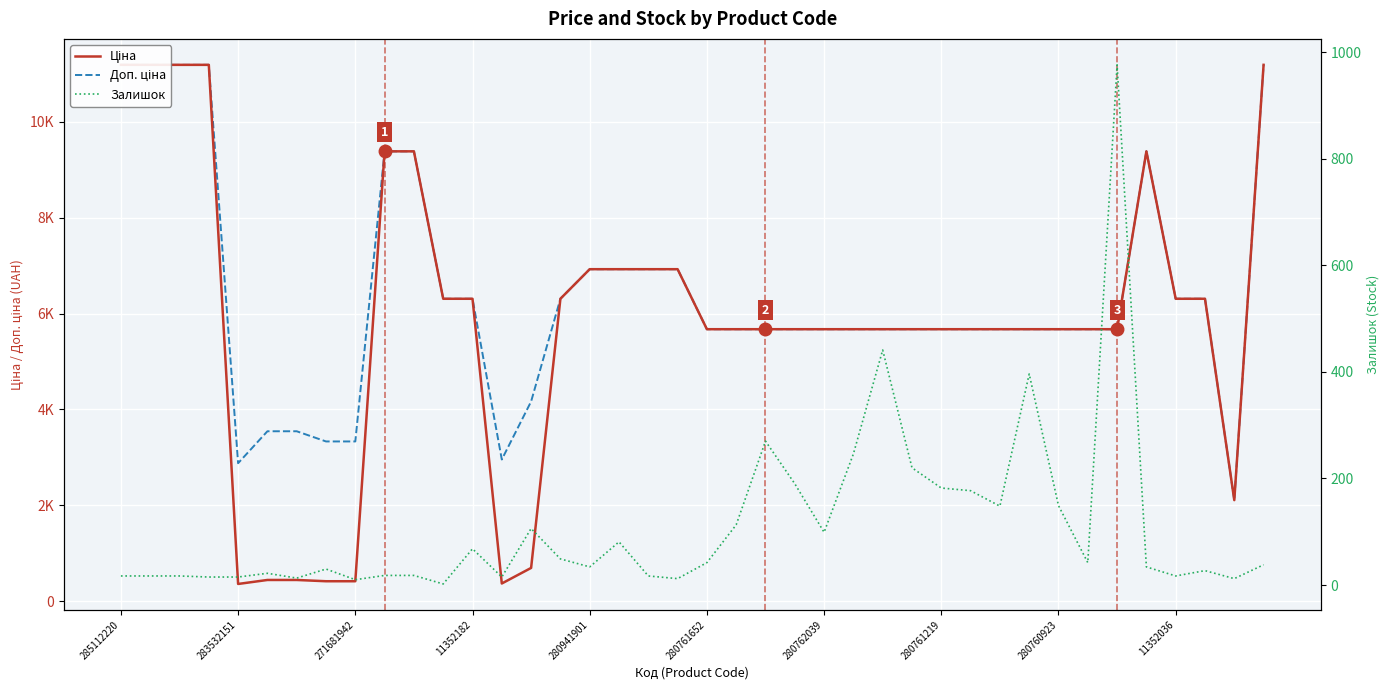

Which series has the widest spread of values?

Ціна